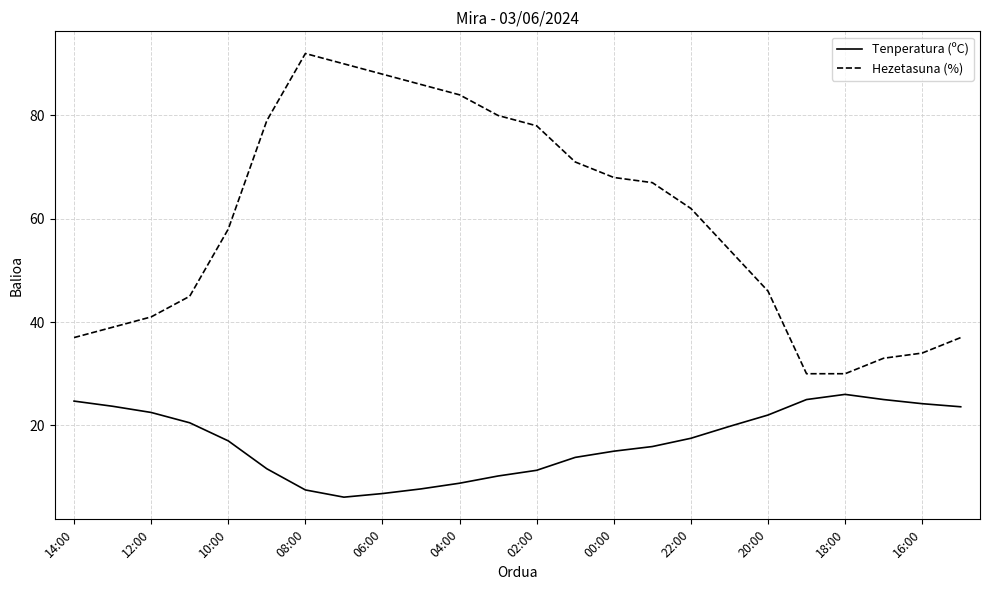

Which series has the largest total across all categories?

Hezetasuna (%)